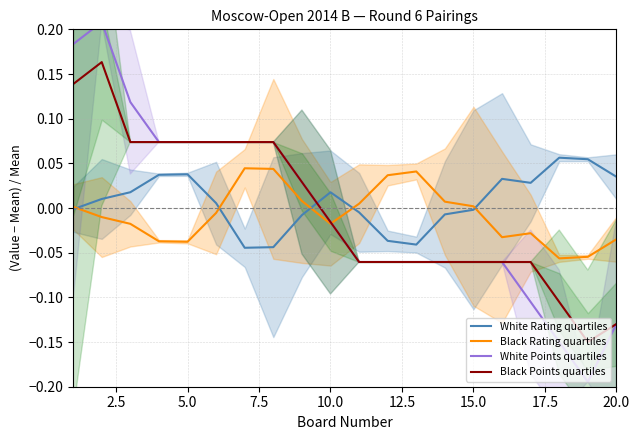

Rank the series by their maximum value, from highest to lowest.

White Points quartiles, Black Points quartiles, White Rating quartiles, Black Rating quartiles